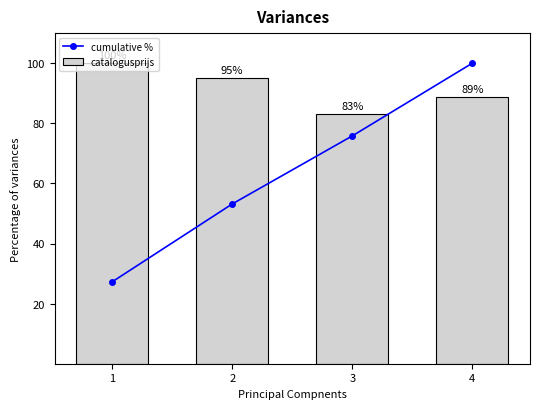

True or false: catalogusprijs has a value of 152.2 at 4.

False